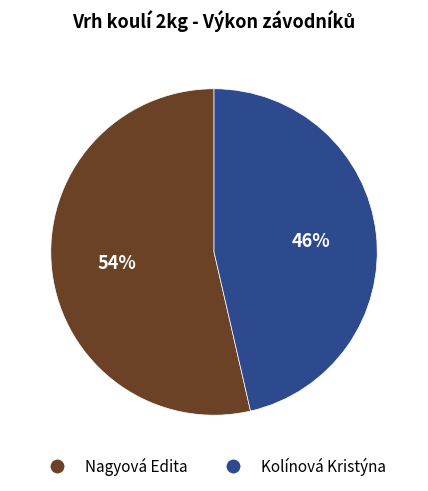

Is it true that Nagyová Edita is 54% of the pie?

True